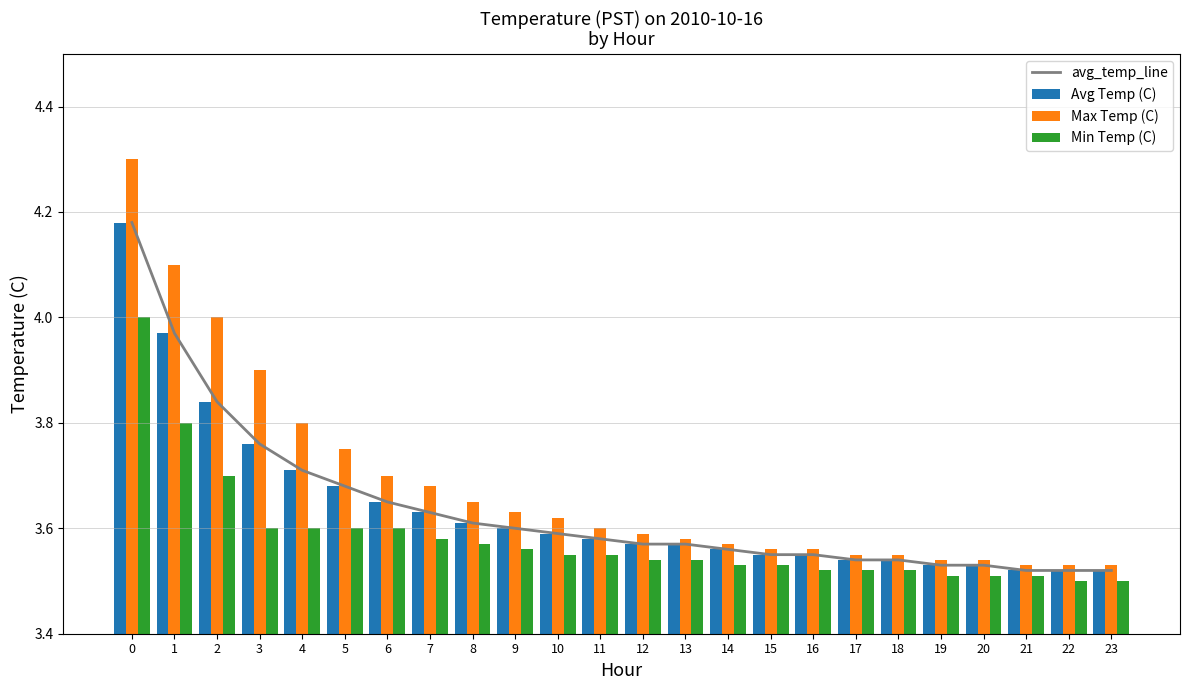

True or false: Min Temp (C) has a value of 3.5 at 19.

True